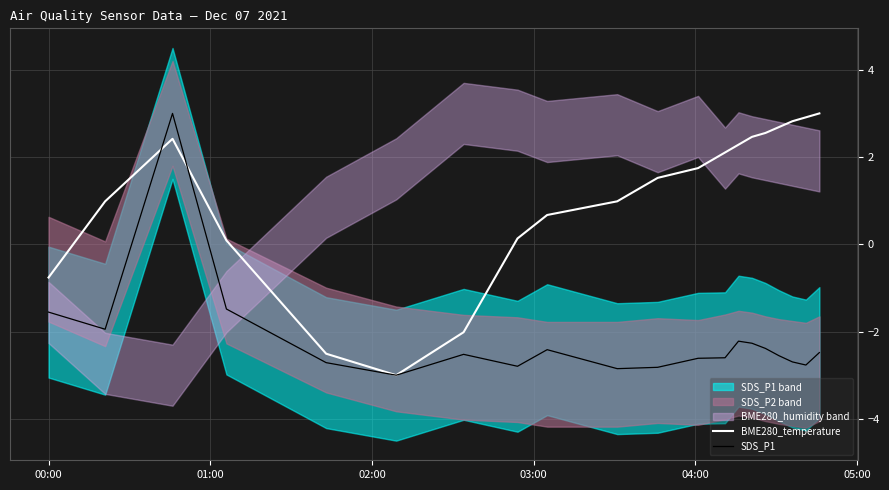

Is this an area chart (filled region under the line)?

No